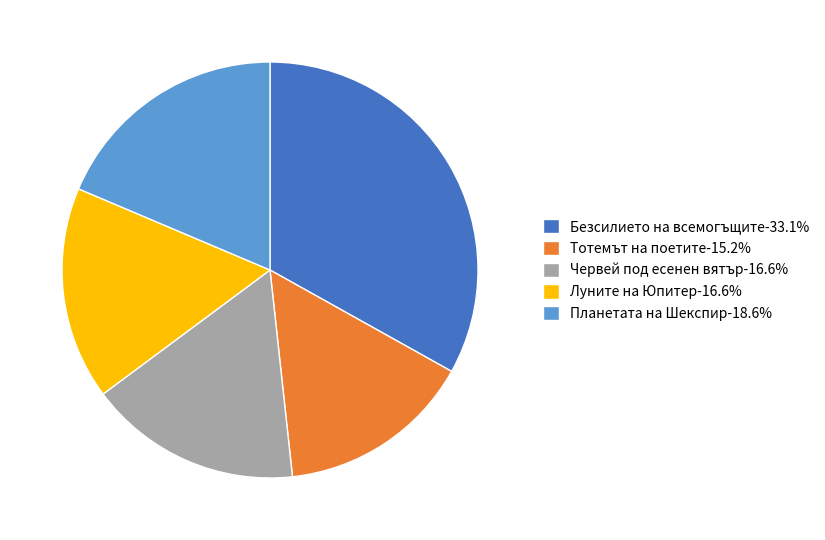

Is it true that Червей под есенен вятър is 2% of the pie?

False